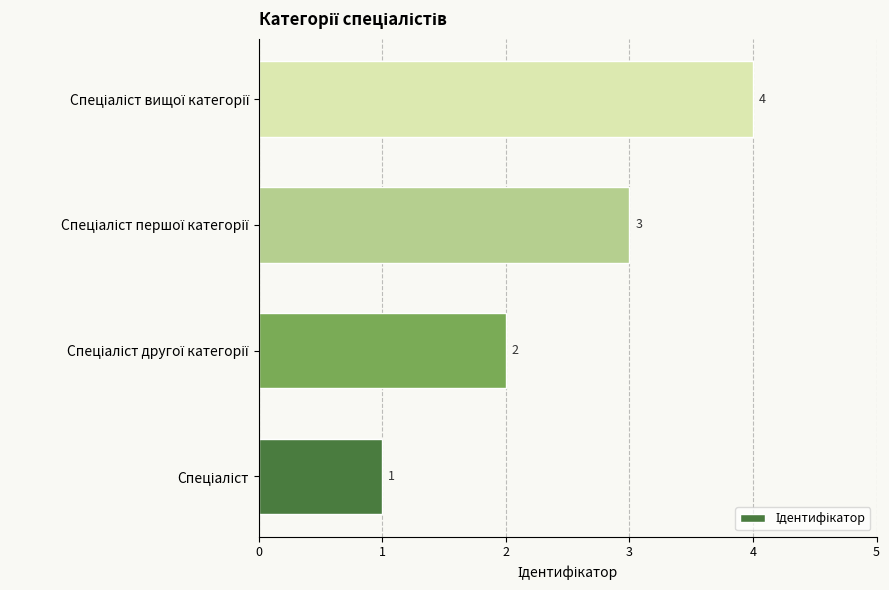

How many values are below 3?

2